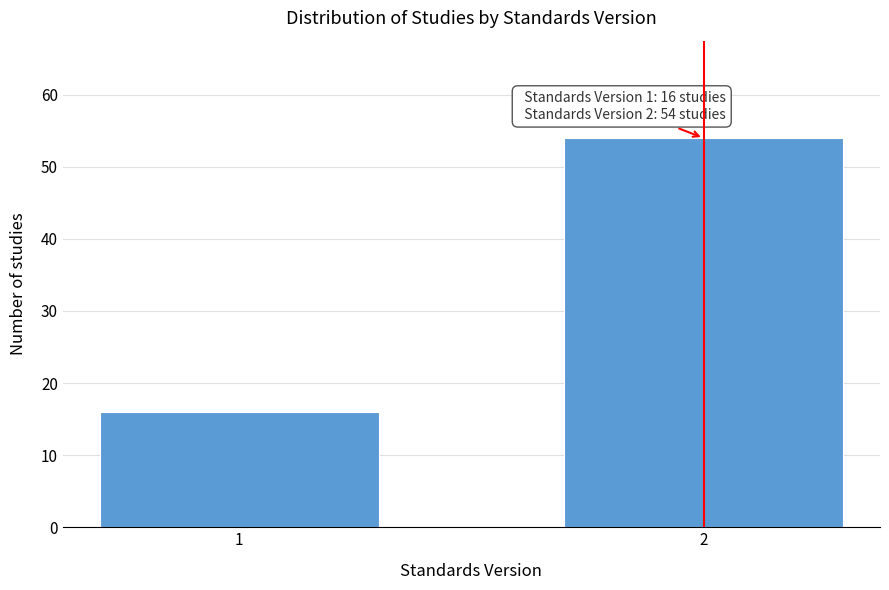

Reading left to right, transcribe all the data shown in this chart.

1=16	2=54